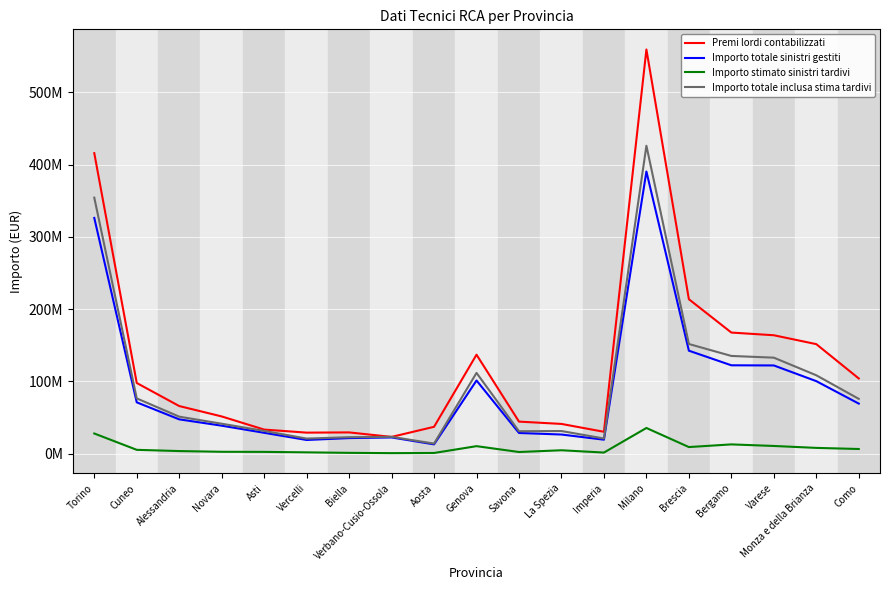

What are all the series names shown in the legend?

Premi lordi contabilizzati, Importo totale sinistri gestiti, Importo stimato sinistri tardivi, Importo totale inclusa stima tardivi